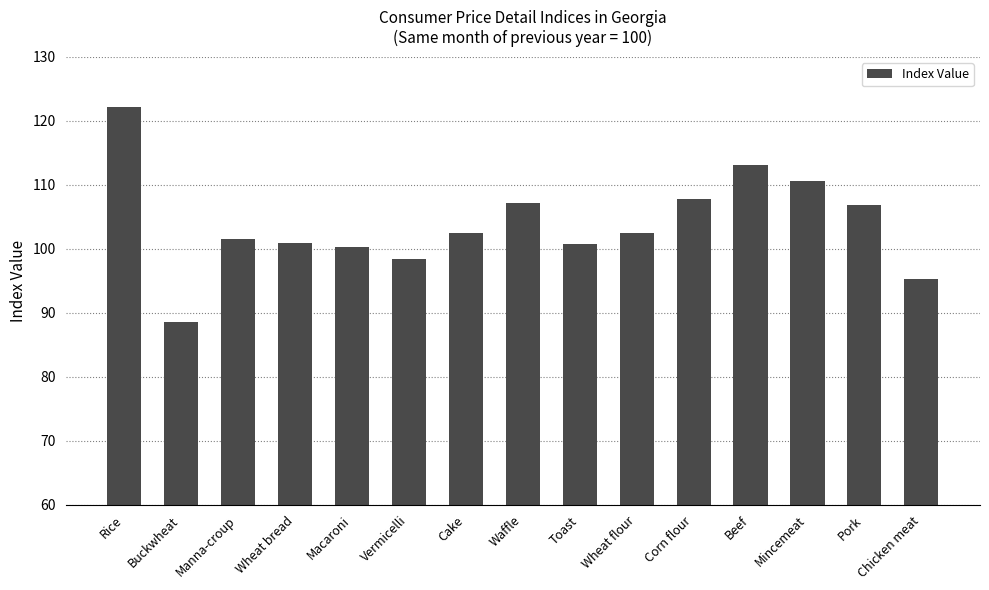

Which has a higher value, Corn flour or Toast?

Corn flour